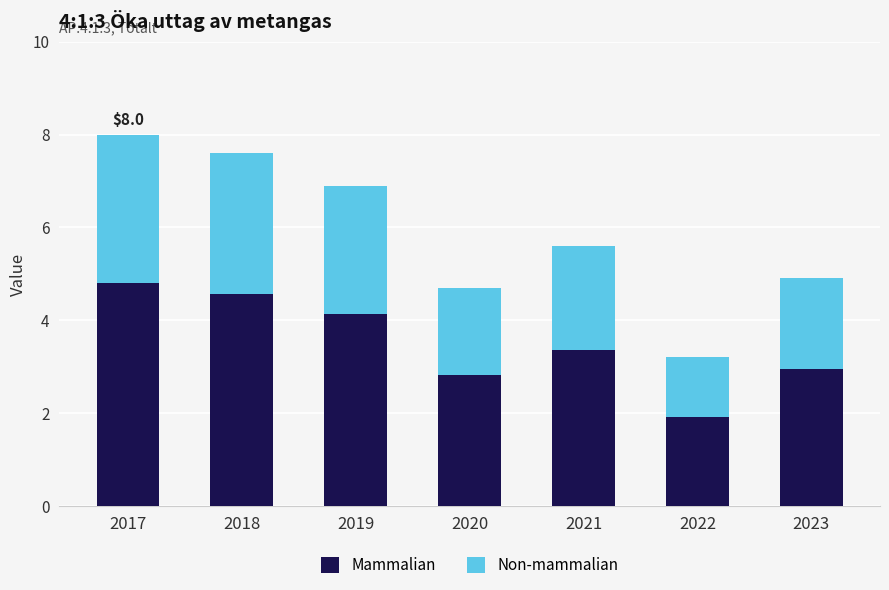

What is the lowest value of the Mammalian series?

1.9